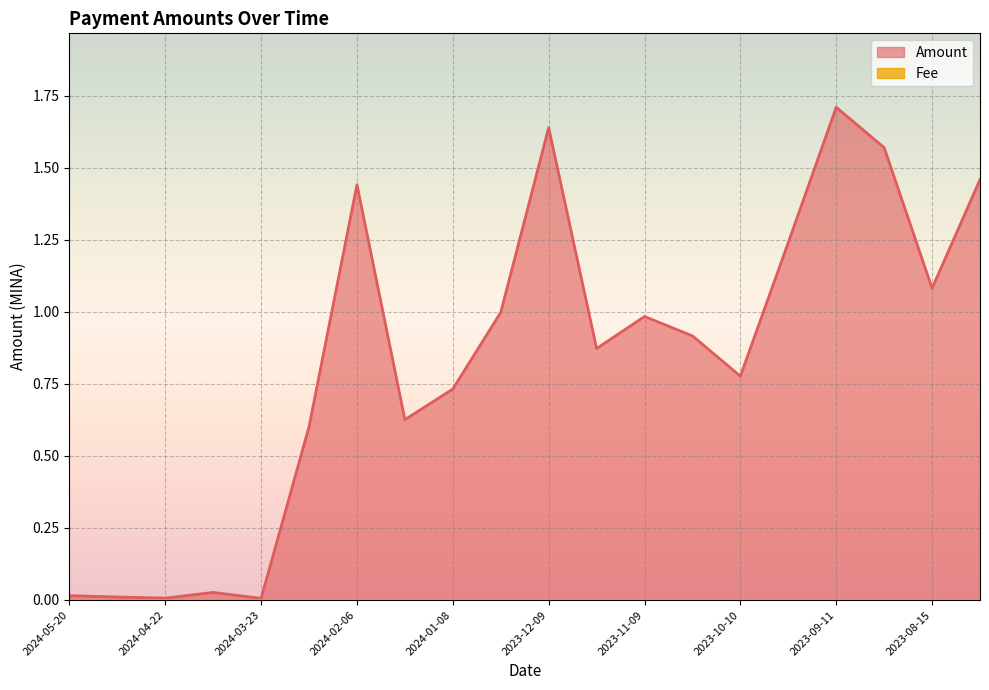

Between 2023-12-09 and 2024-05-20, which is larger?

2023-12-09